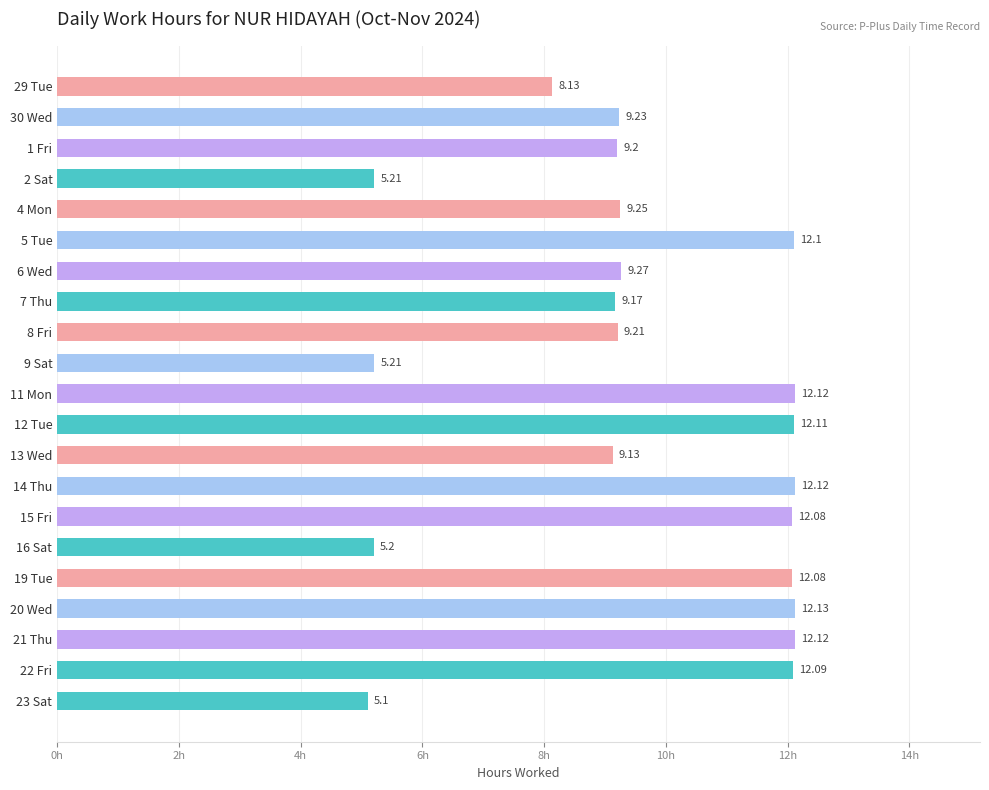

At which category does the chart reach its minimum across all series?

23 Sat